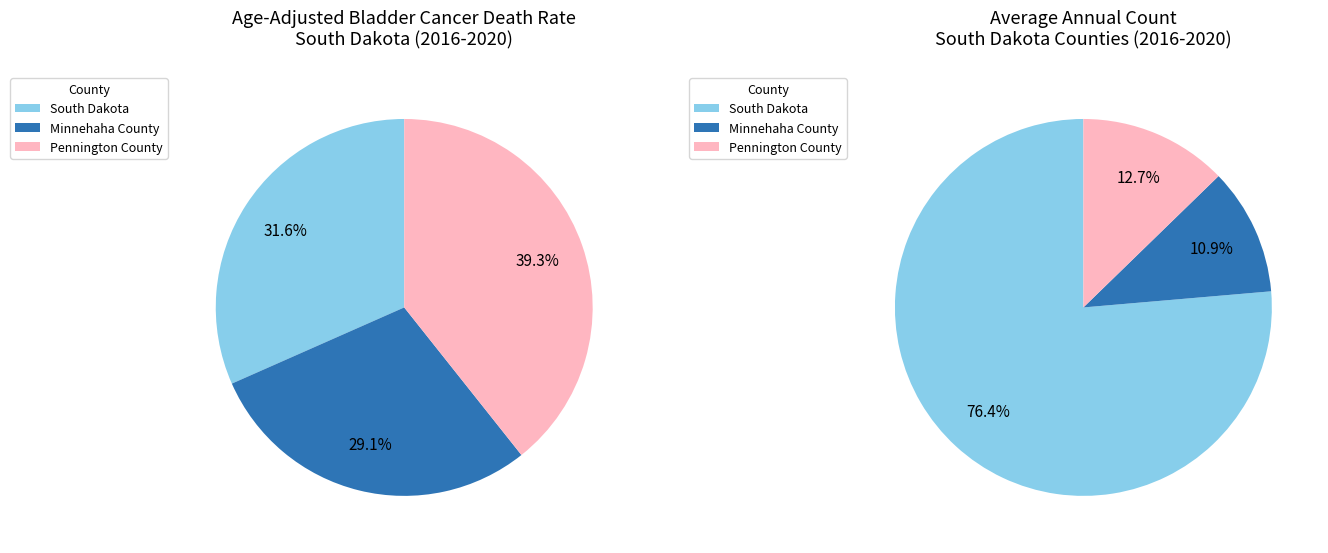

Is it true that Minnehaha County is 22% of the pie?

False